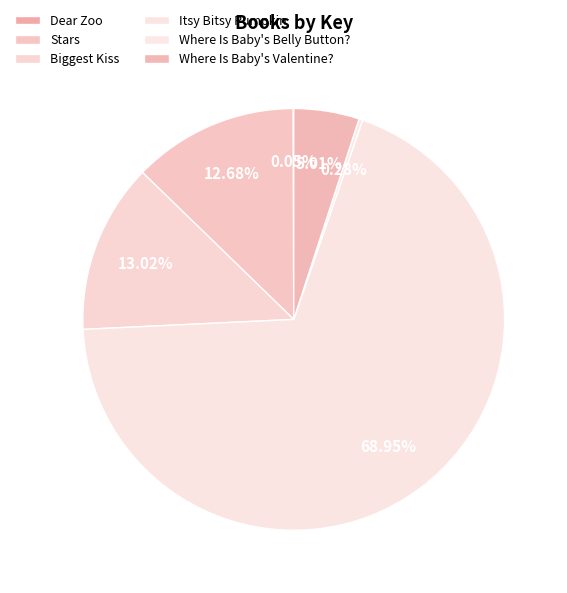

Which category accounts for the majority?

Itsy Bitsy Pumpkin